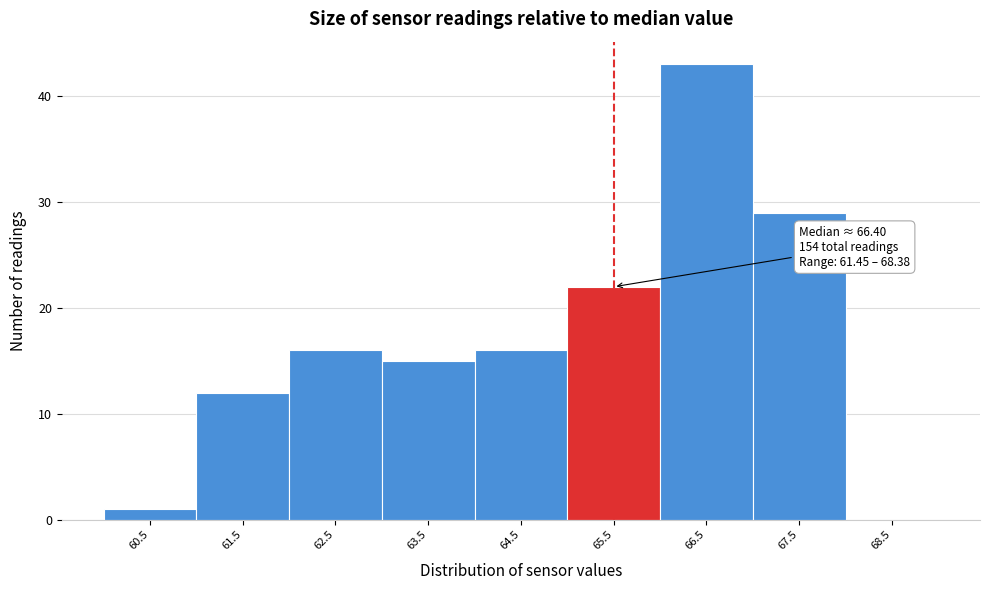

Reading left to right, what are all the values shown in this chart?

60.5=1	61.5=12	62.5=16	63.5=15	64.5=16	65.5=22	66.5=43	67.5=29	68.5=0